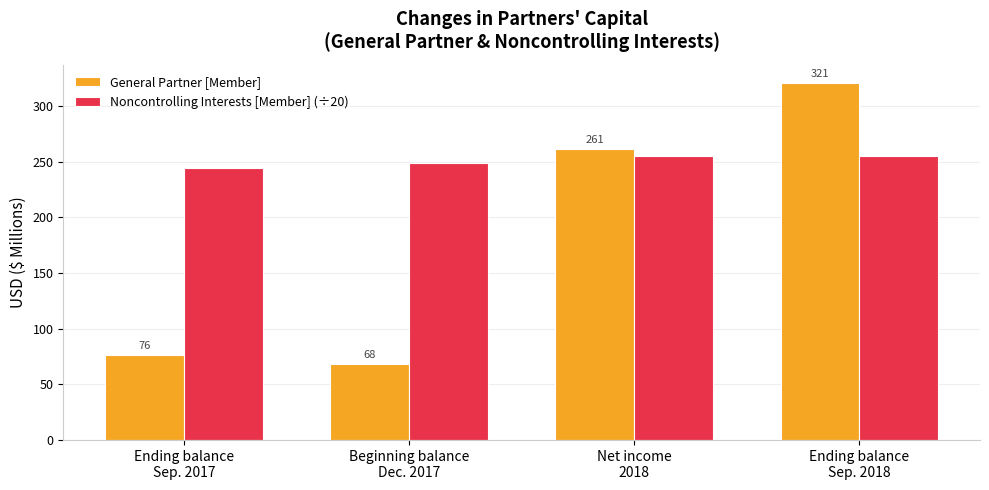

What is the label of the 2nd bar from the right?

Net income
2018